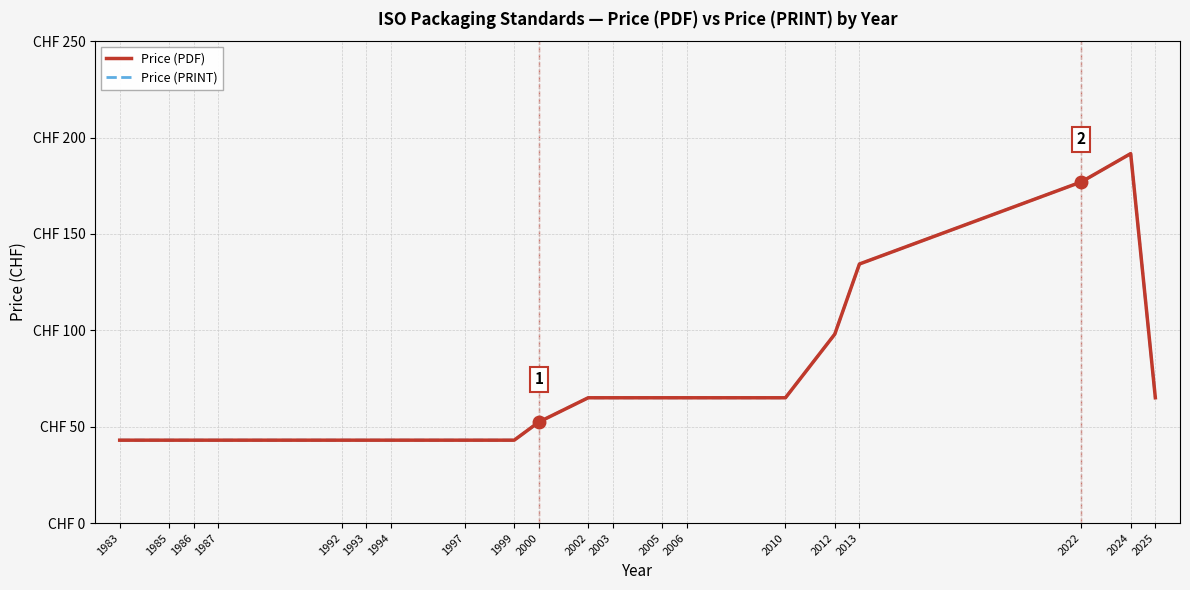

Does the chart have visible grid lines?

Yes